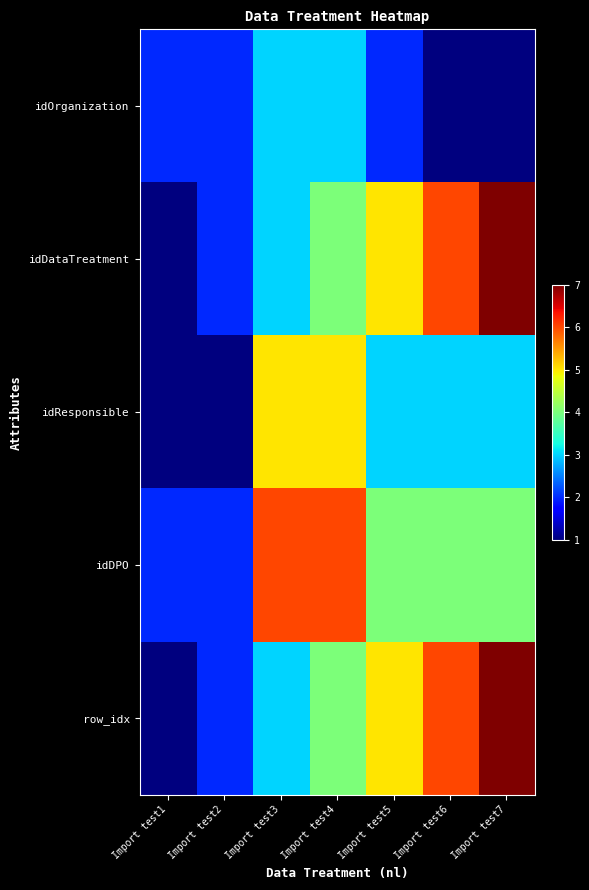

Reading left to right, extract all data points from this chart.

idOrganization: Import test1=2	Import test2=2	Import test3=3	Import test4=3	Import test5=2	Import test6=1	Import test7=1
idDataTreatment: Import test1=1	Import test2=2	Import test3=3	Import test4=4	Import test5=5	Import test6=6	Import test7=7
idResponsible: Import test1=1	Import test2=1	Import test3=5	Import test4=5	Import test5=3	Import test6=3	Import test7=3
idDPO: Import test1=2	Import test2=2	Import test3=6	Import test4=6	Import test5=4	Import test6=4	Import test7=4
row_idx: Import test1=1	Import test2=2	Import test3=3	Import test4=4	Import test5=5	Import test6=6	Import test7=7